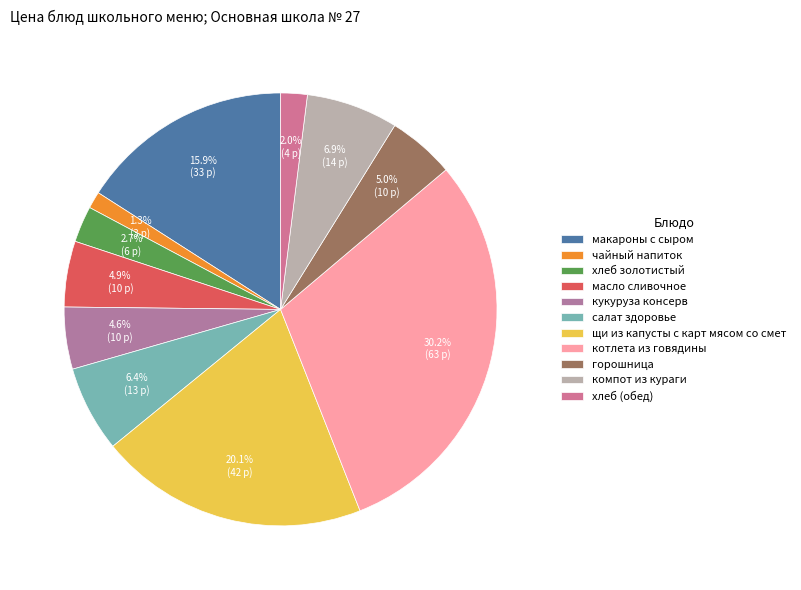

True or false: хлеб (обед) accounts for 2% of the total.

True